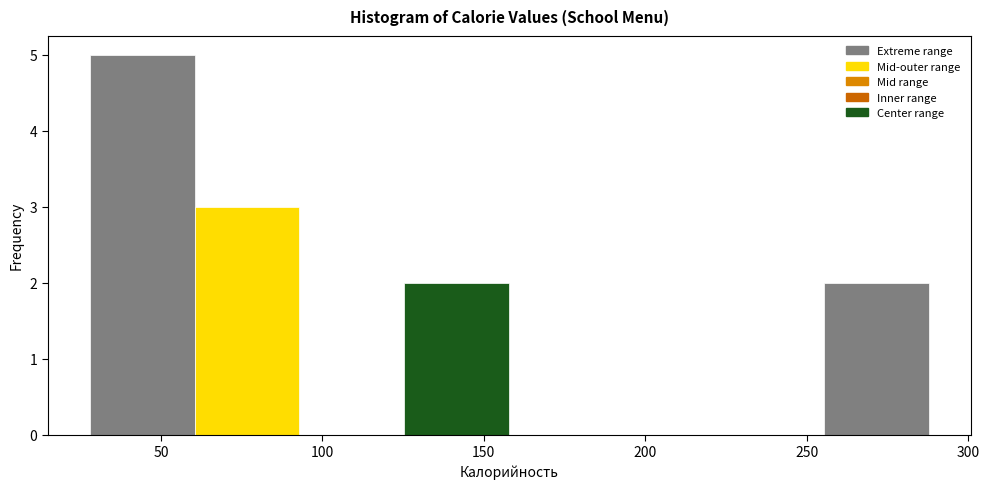

Reading left to right, list every bar in this chart as the range it spans on the x-axis followed by its height. Neither the bar edges nor the heights are printed on the chart, so give them approximately, as read against the axes.

30 to 60: 5
60 to 95: 3
95 to 125: 0
125 to 160: 2
160 to 190: 0
190 to 225: 0
225 to 255: 0
255 to 290: 2